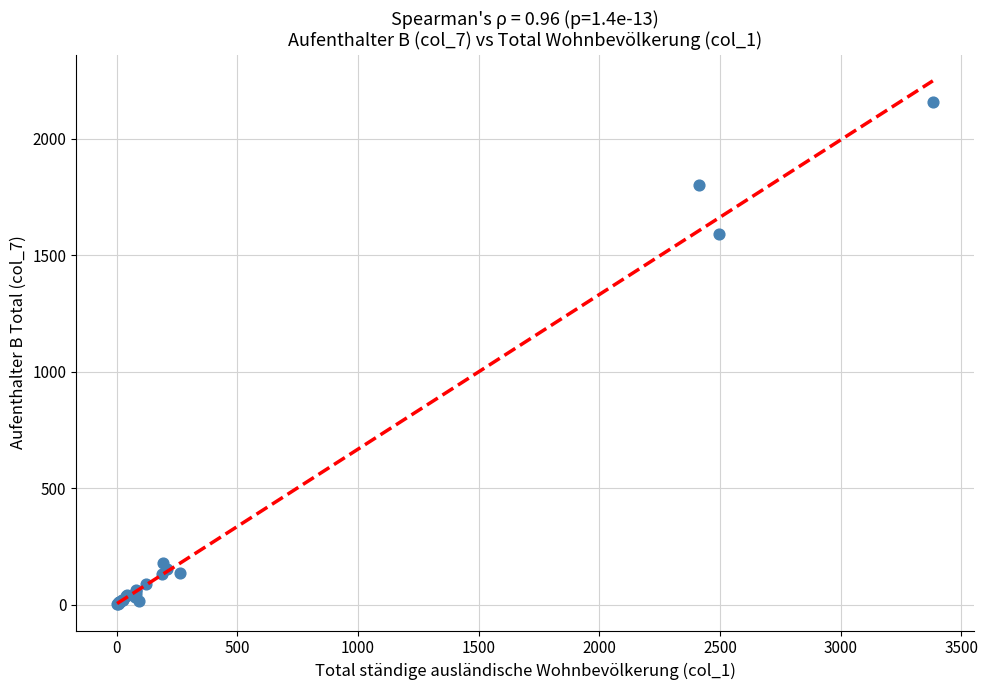

What Y value in the scatter plot is closest to 1080?

1593